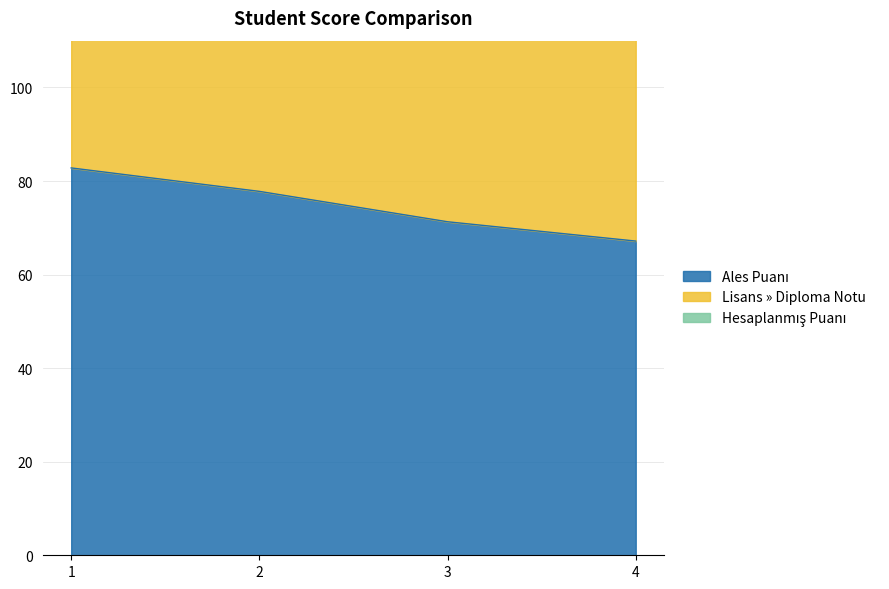

What is the highest value of the Ales Puanı series?

82.8